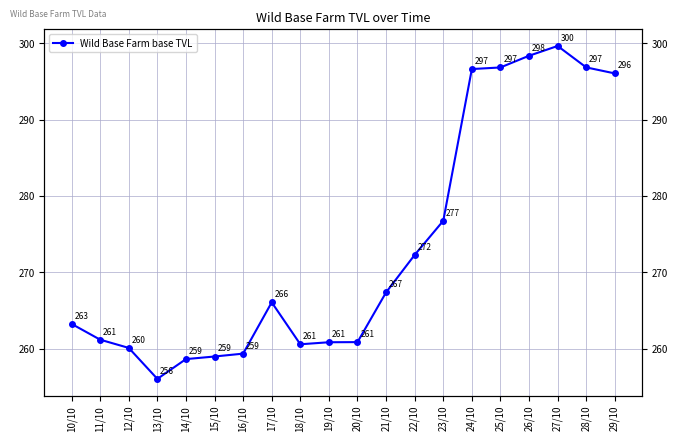

Which label corresponds to the smallest value in the chart?

13/10